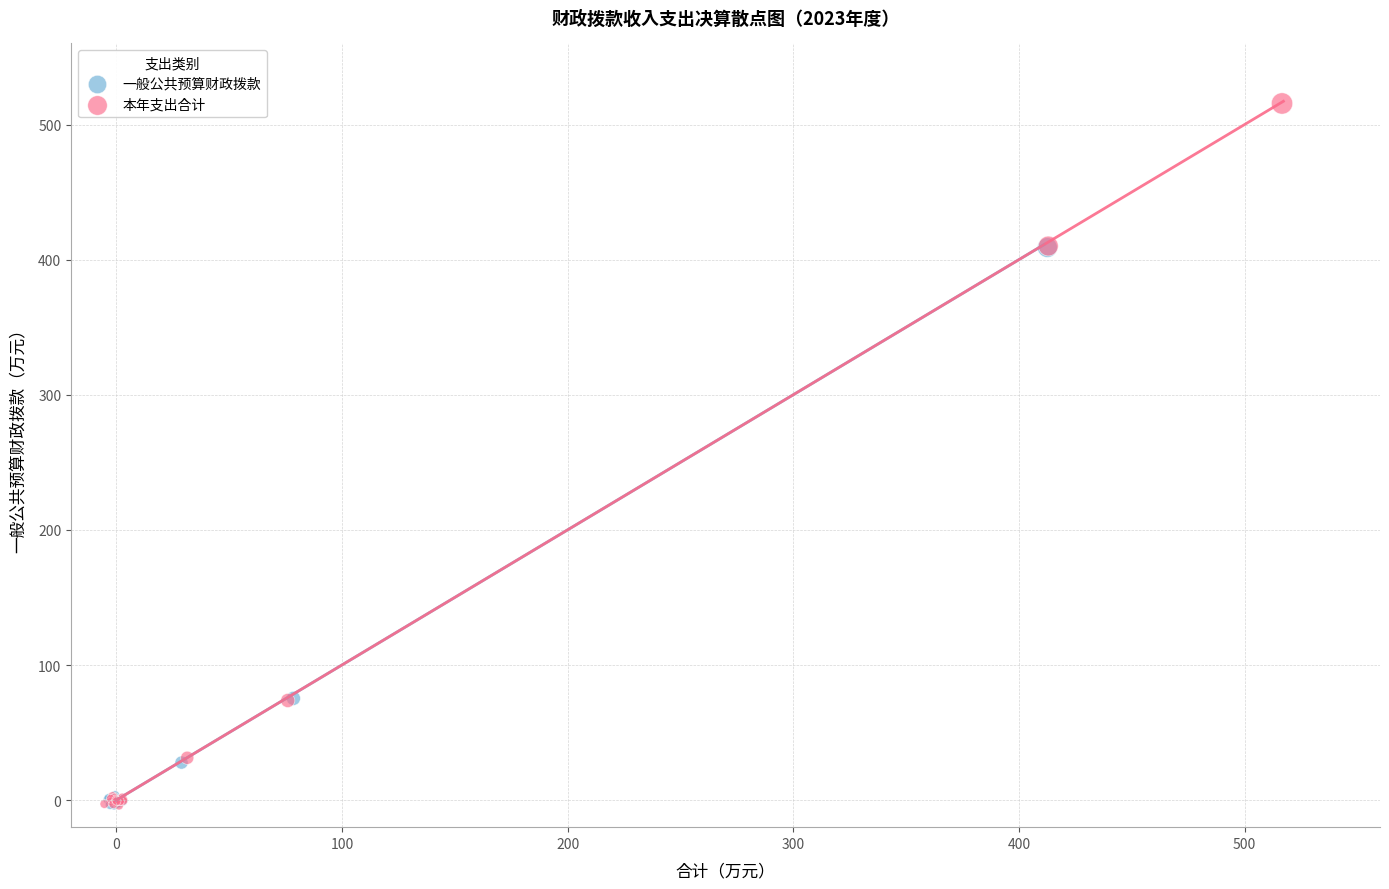

What are all the series names shown in the legend?

一般公共预算财政拨款, 本年支出合计